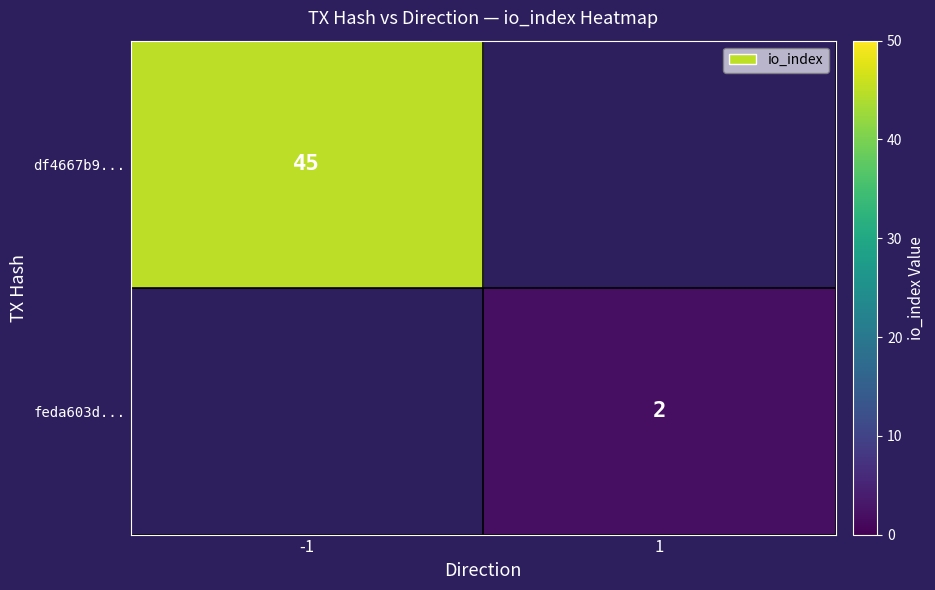

How many data points does each series have?

2